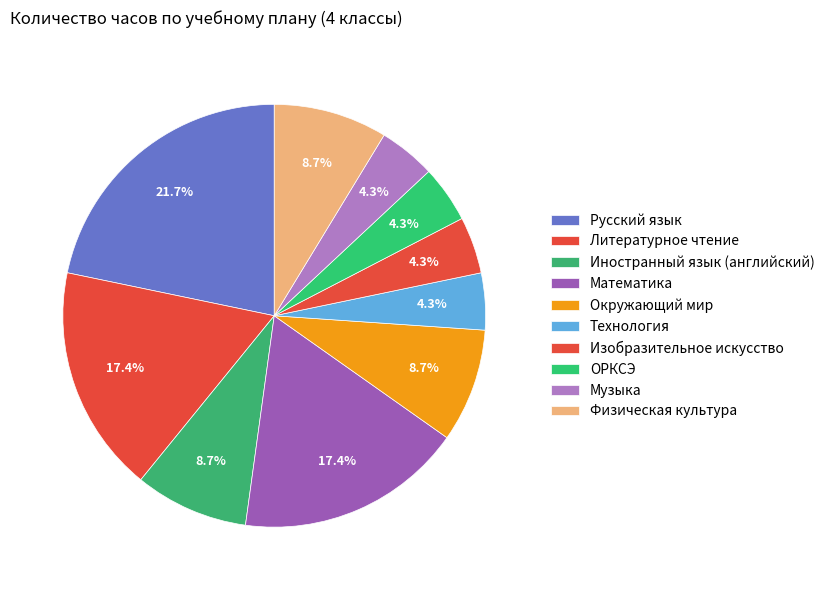

Is there any slice that represents more than half of the pie?

No